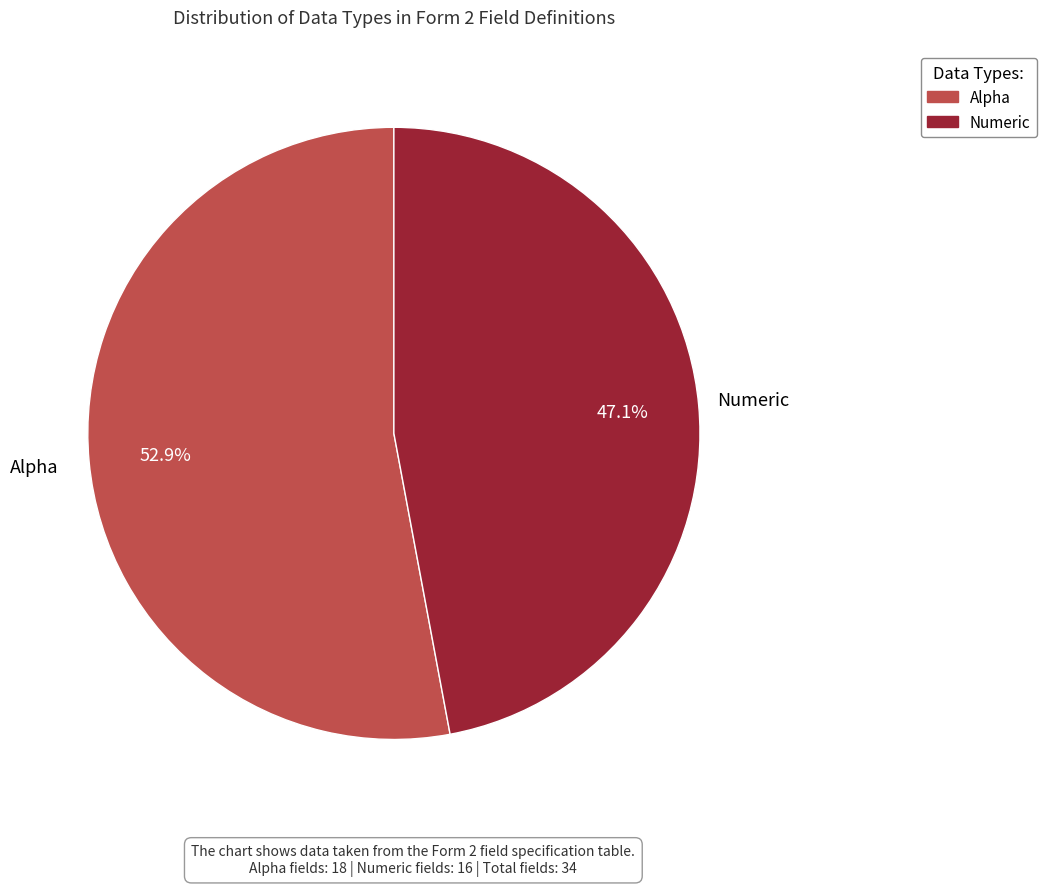

Does Numeric account for over 50% of the chart?

No